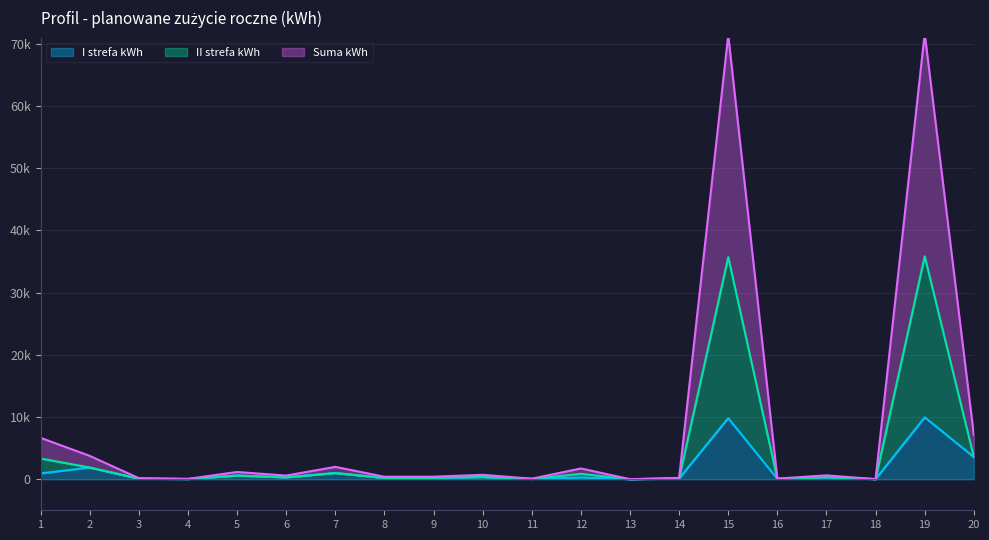

Rank the categories by Suma kWh value from lowest to highest.

13, 18, 4, 11, 16, 3, 14, 8, 9, 6, 17, 10, 5, 12, 7, 2, 1, 20, 15, 19